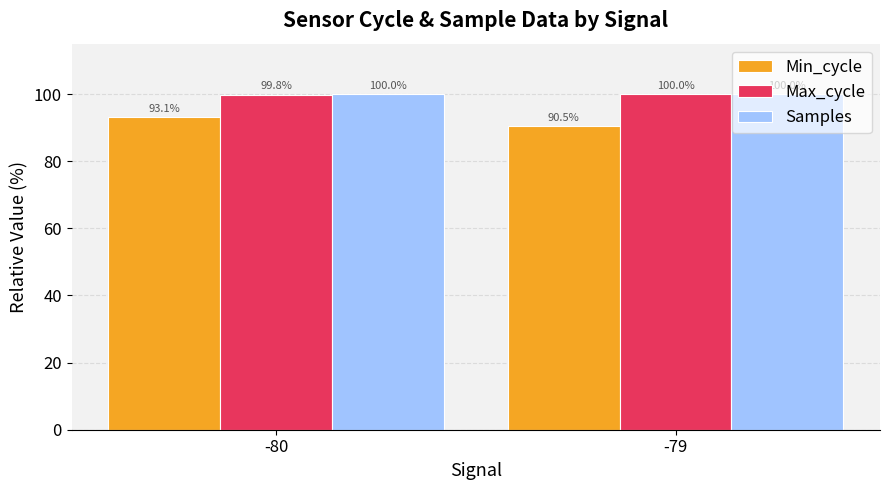

Reading right to left, list all the values displayed in this chart.

Min_cycle: 90.5	93.1
Max_cycle: 100.0	99.8
Samples: 100.0	100.0